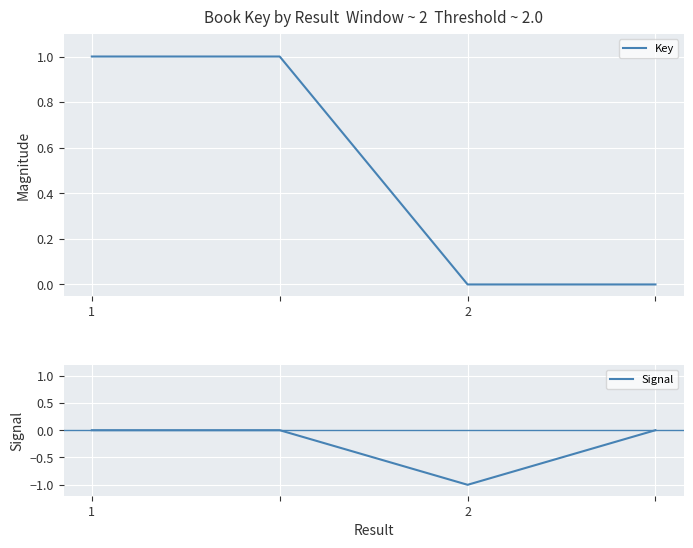

How many lines are shown in the chart?

2